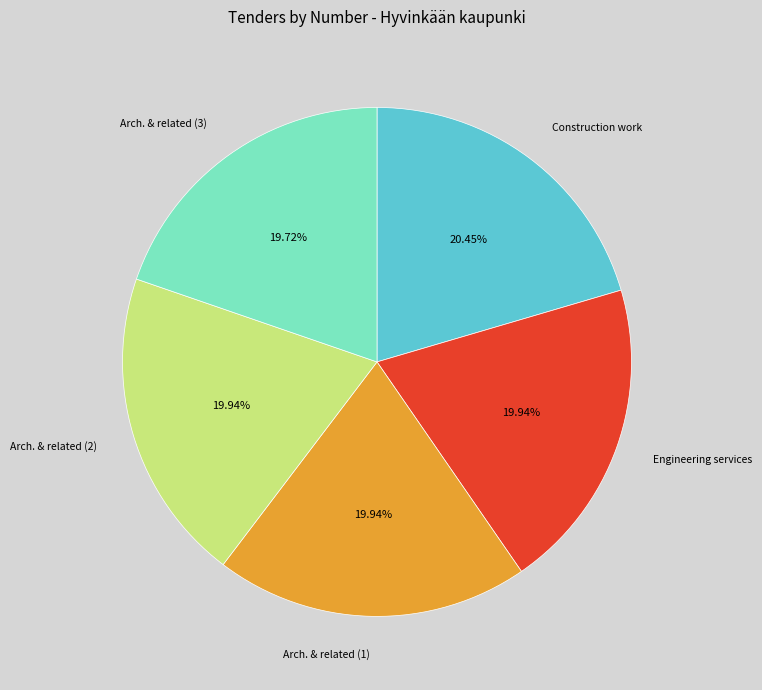

Which slice is the largest?

Construction work